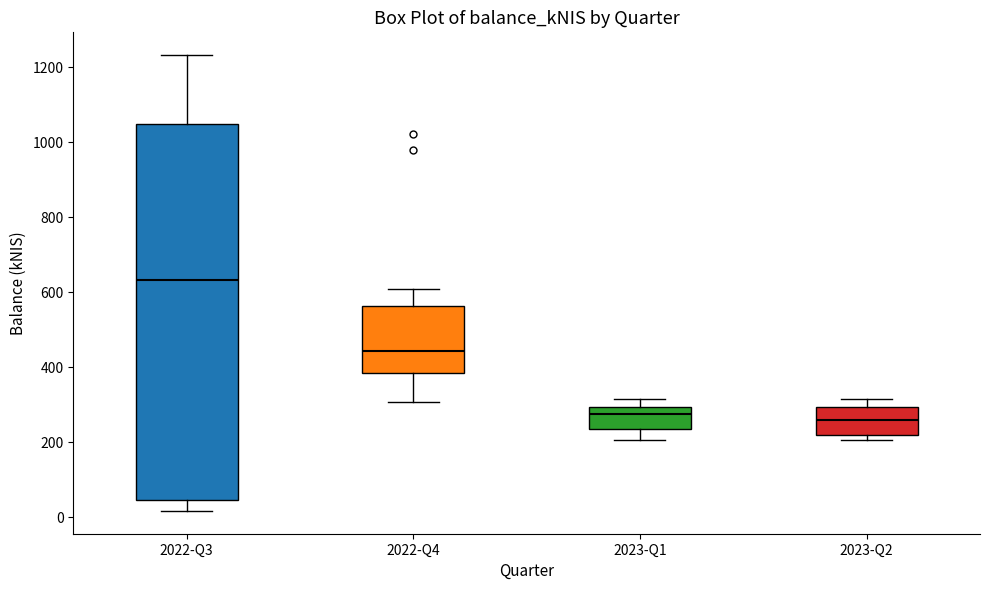

Where does the lower whisker of the box for 2022-Q4 end on the y-axis? The values are not printed on the chart, so give them approximately, as read against the axis.

300